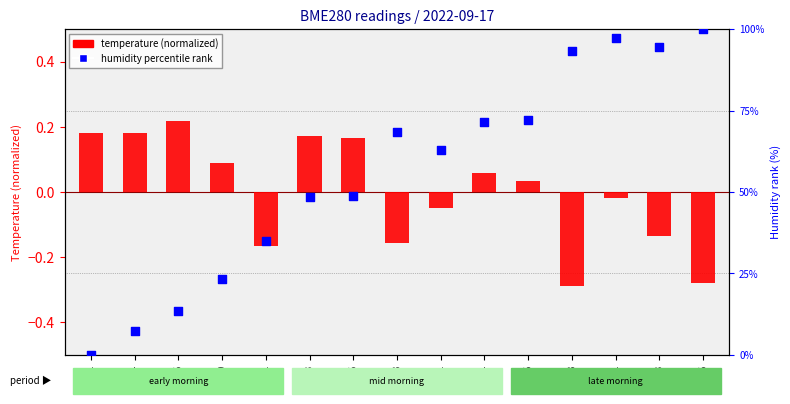

What is the total value across all series at 00:18?

68.2